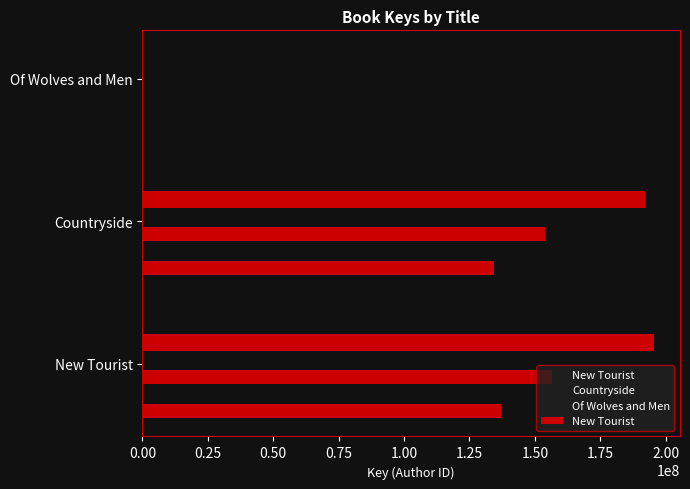

Reading left to right, extract all data points from this chart.

New Tourist=195676715	Countryside=192124200	Of Wolves and Men=159240